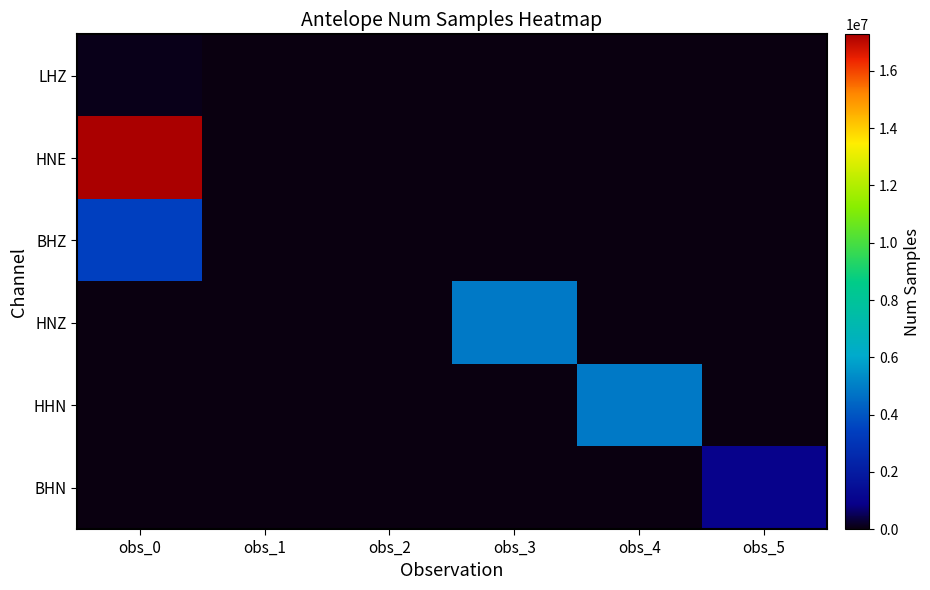

What is the smallest value displayed?

86400.0